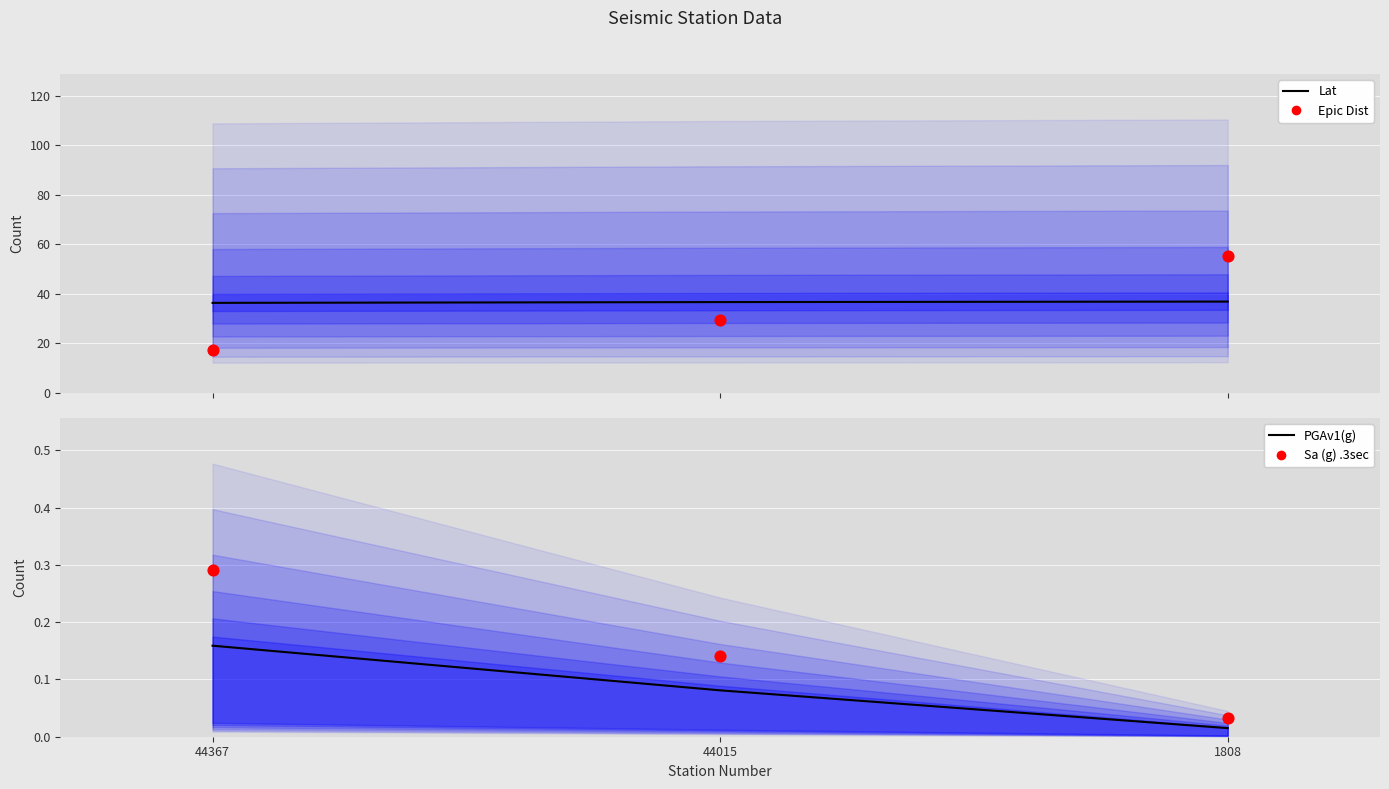

Is the value of PGAv1(g) at 44367 greater than the value of Lat at 1808?

No